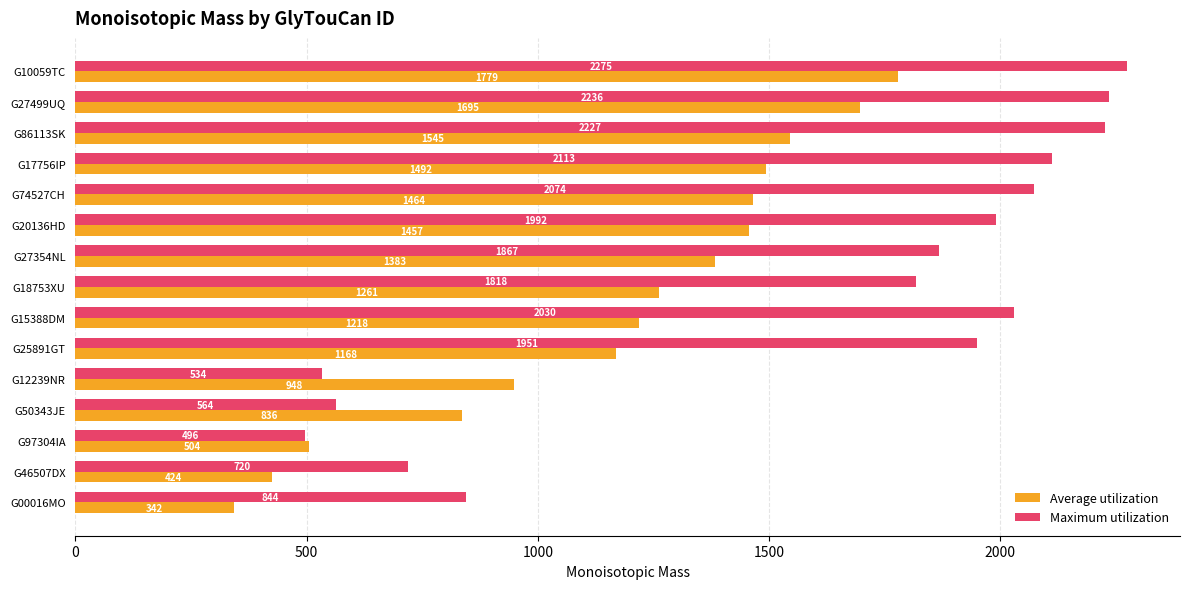

Is the value of Average utilization at G12239NR greater than the value of Maximum utilization at G10059TC?

No